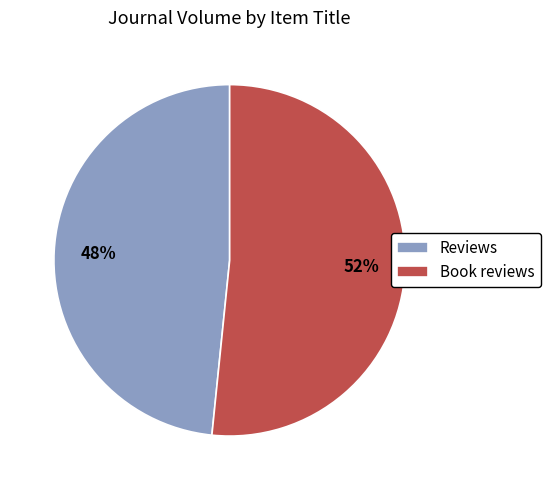

What percentage is the Reviews slice, to the nearest percent?

48%